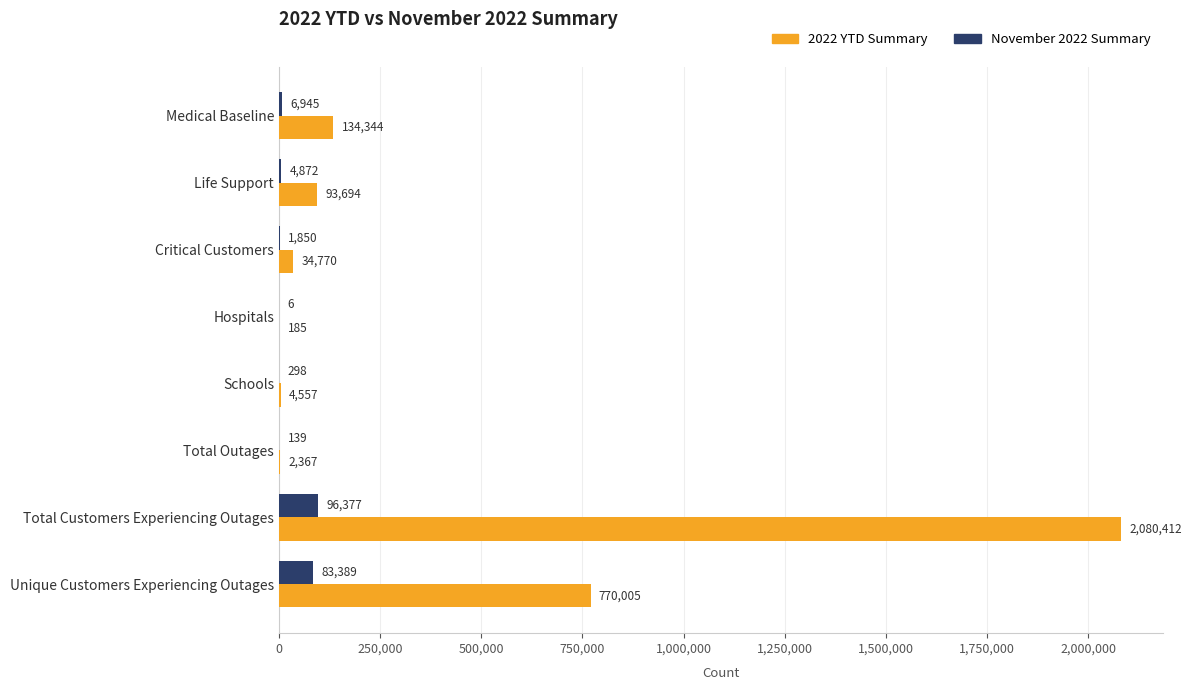

What is the greatest value displayed?

2080412